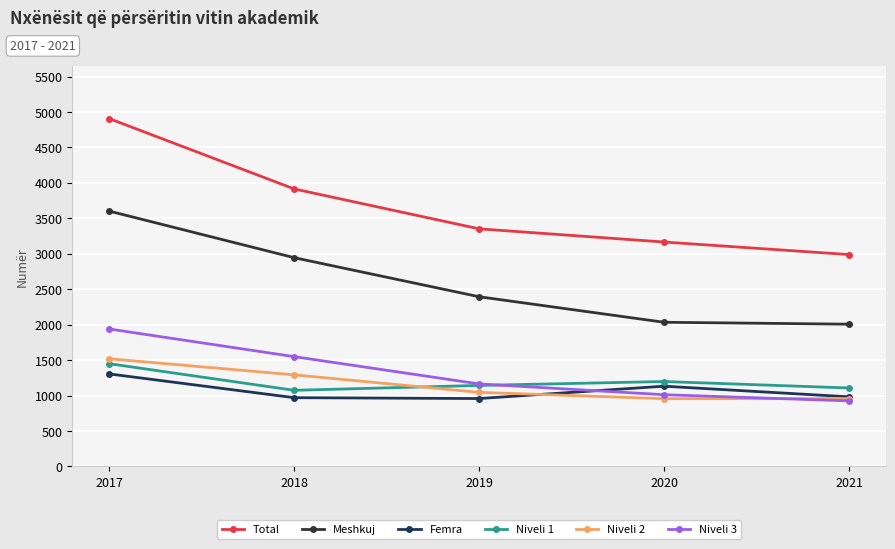

True or false: Femra and Niveli 1 intersect in this chart.

False